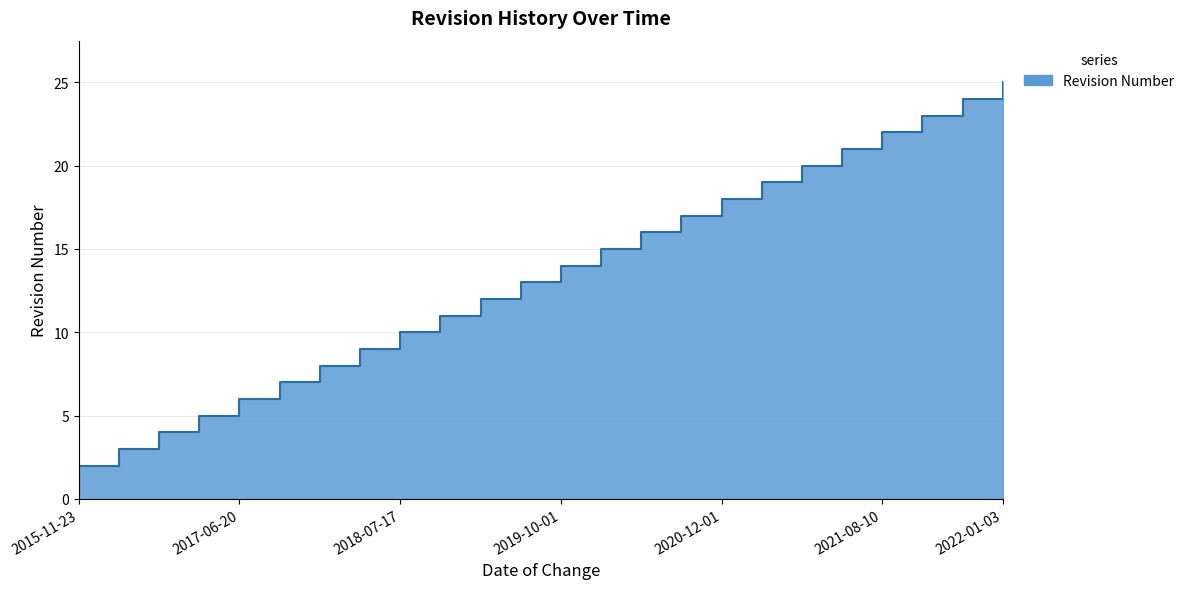

What is the maximum value shown in the chart?

25